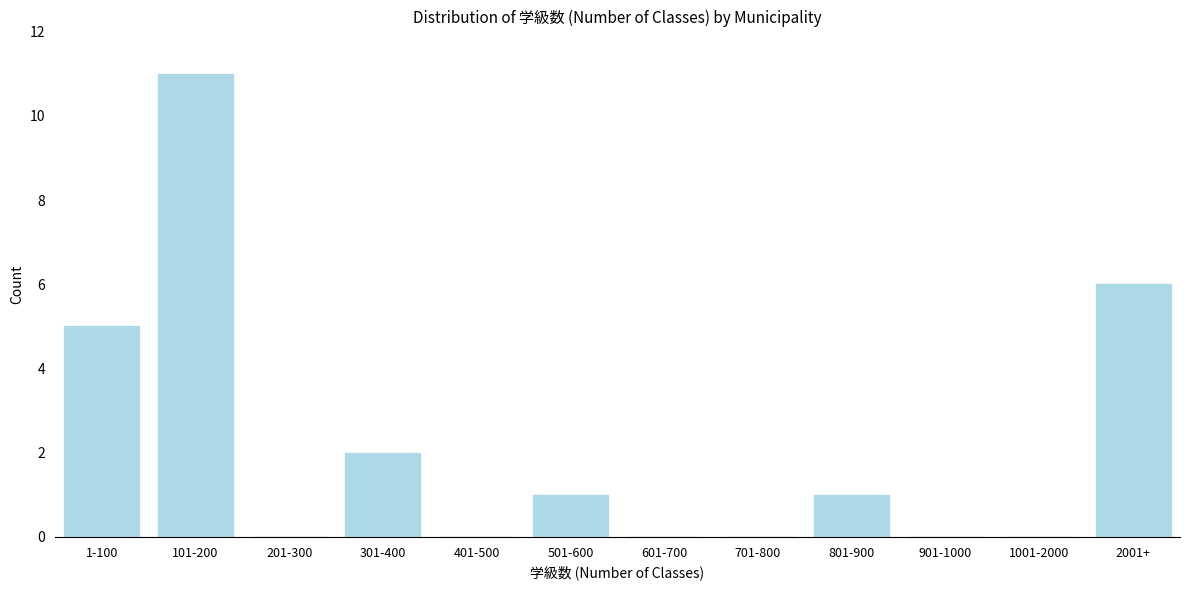

Reading left to right, extract all data points from this chart.

1-100=5	101-200=11	201-300=0	301-400=2	401-500=0	501-600=1	601-700=0	701-800=0	801-900=1	901-1000=0	1001-2000=0	2001+=6